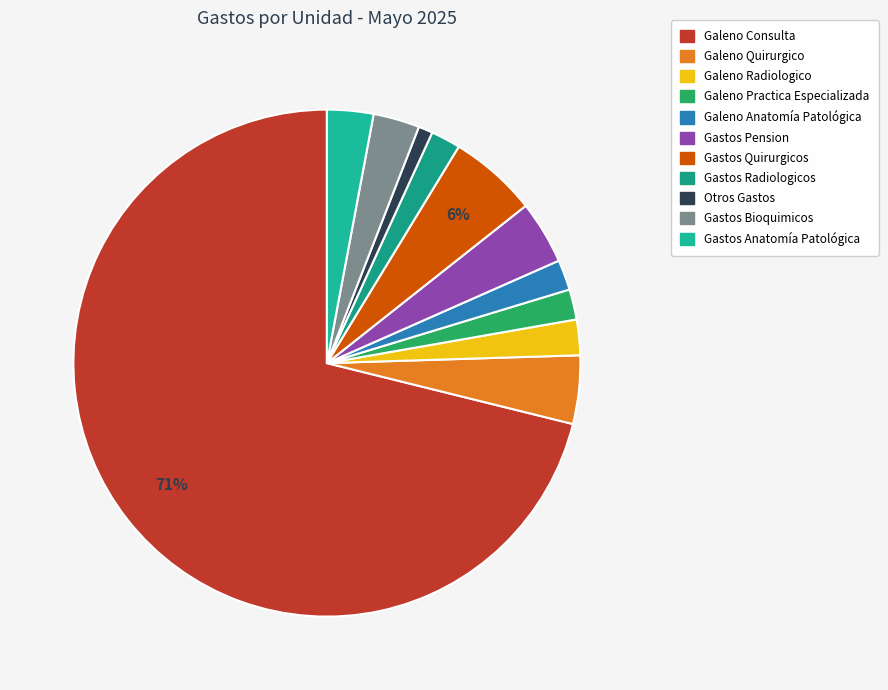

To the nearest percent, what is the average slice percentage?

9%